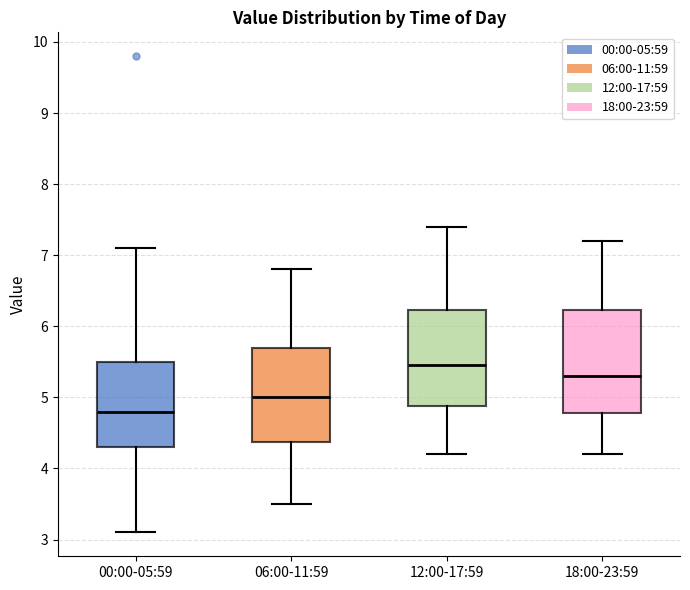

Where does the upper whisker of the box for 18:00-23:59 end on the y-axis? The values are not printed on the chart, so give them approximately, as read against the axis.

7.2